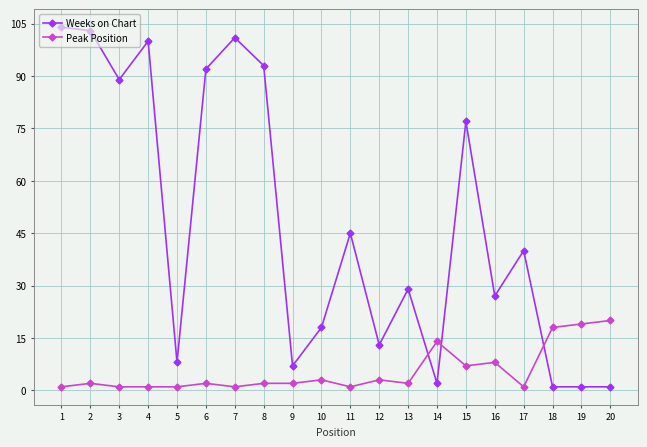

What is the highest value of the Peak Position series?

20